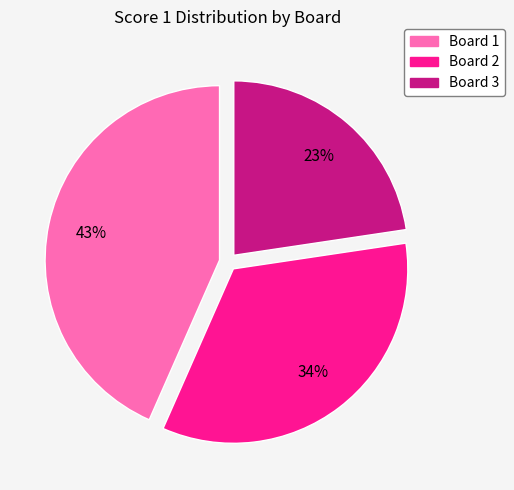

To the nearest percent, what is the average slice percentage?

33%